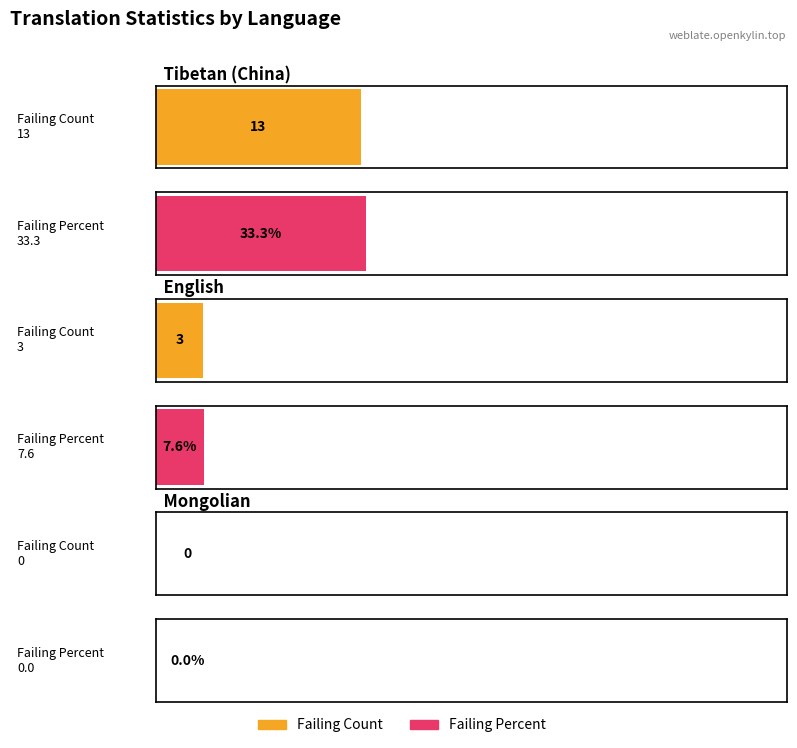

Count the failing values in the range 0 to 13.

3